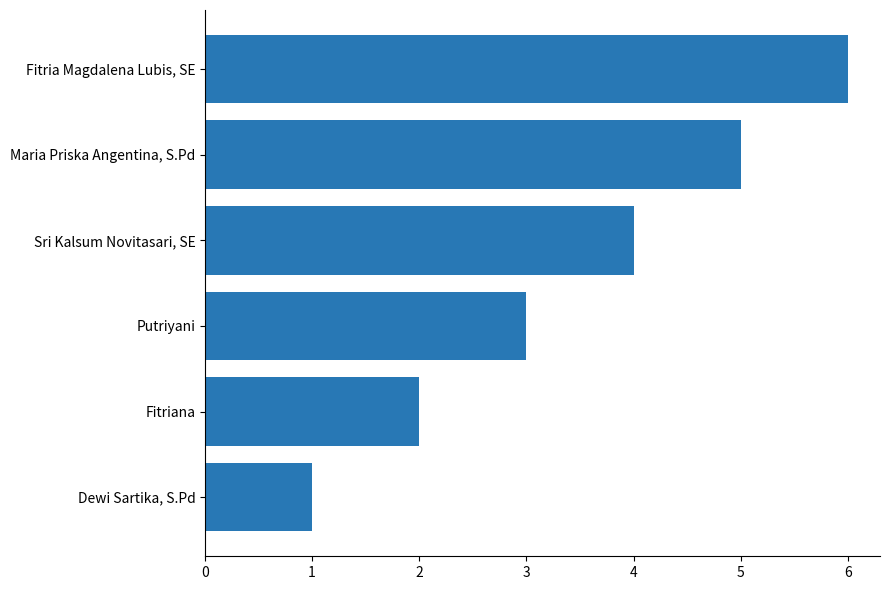

What is the change in value from Putriyani to Fitria Magdalena Lubis, SE?

+3